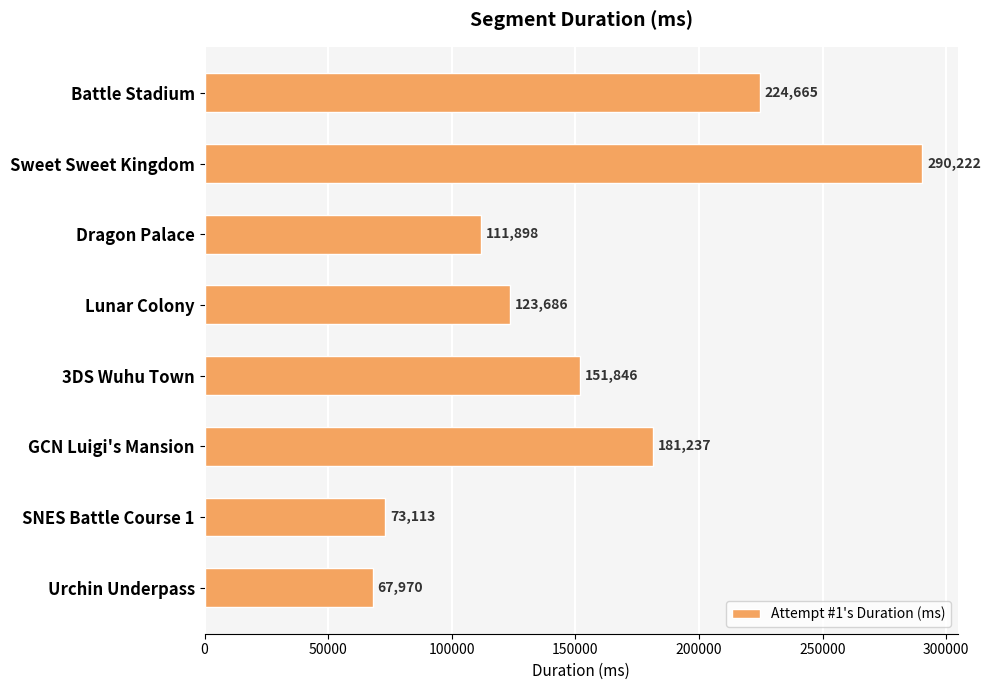

Read the value at Sweet Sweet Kingdom.

290222